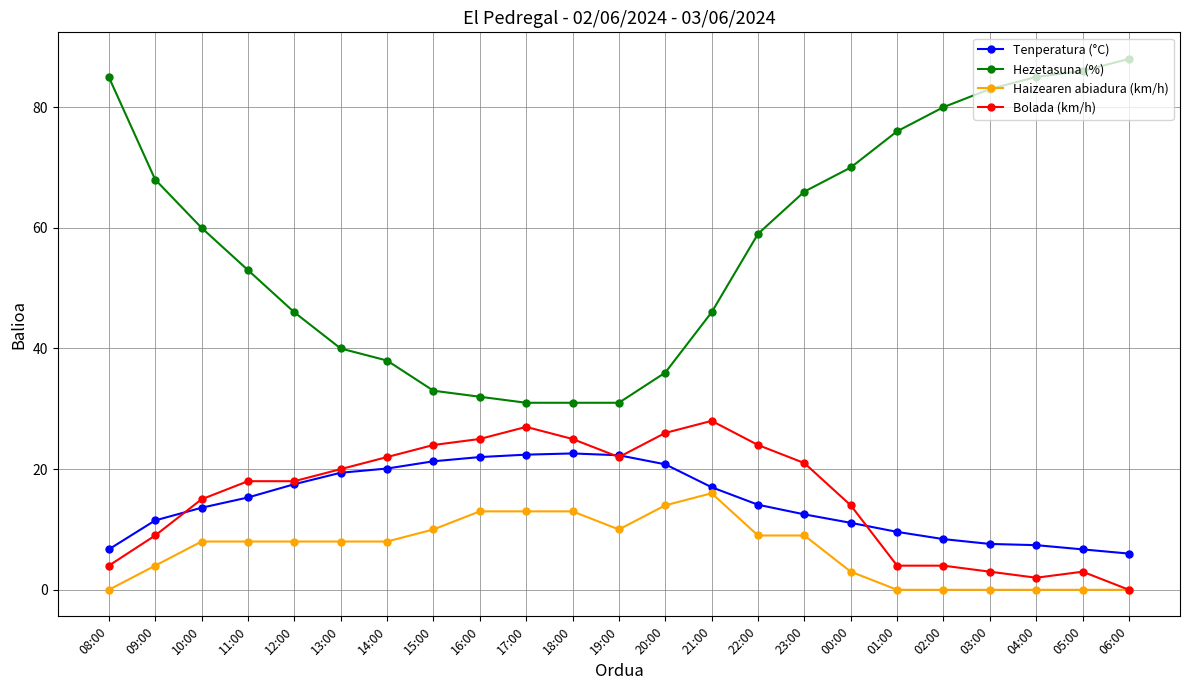

Which series has the largest range (max minus min)?

Hezetasuna (%)